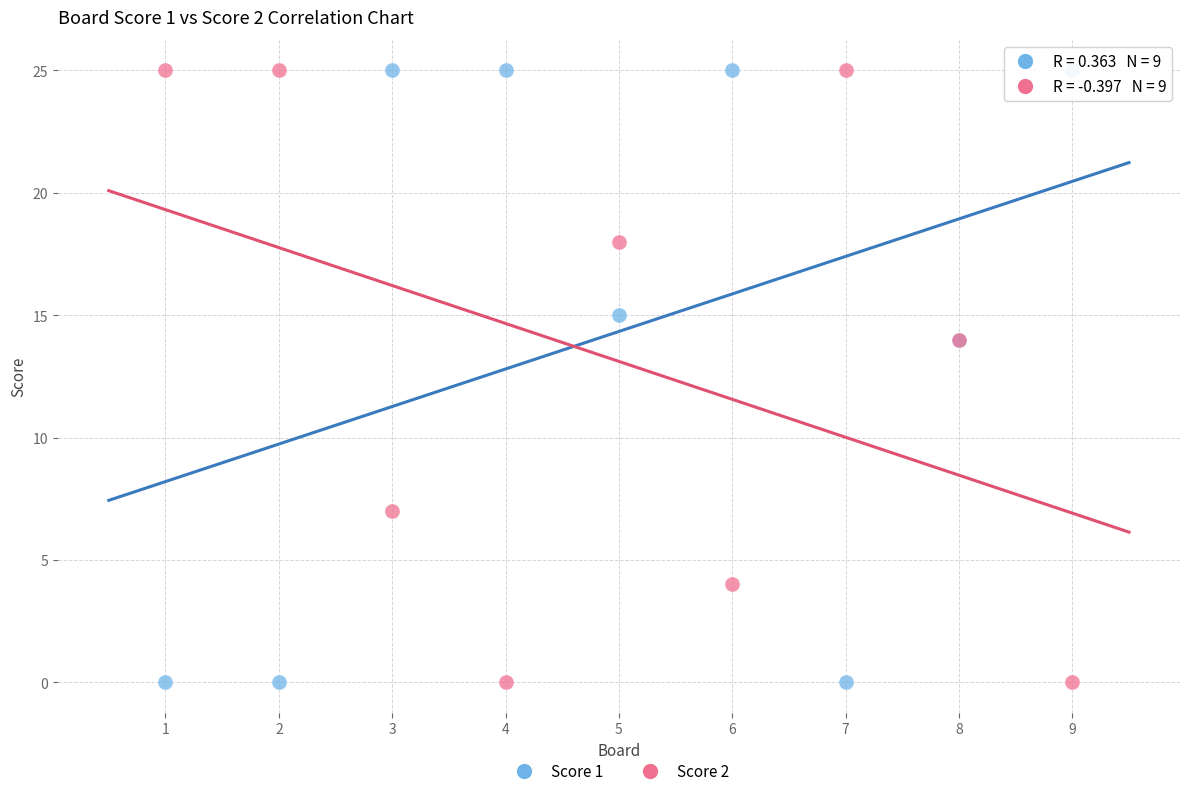

What is the X range (max minus min) for the scatter plot?

8